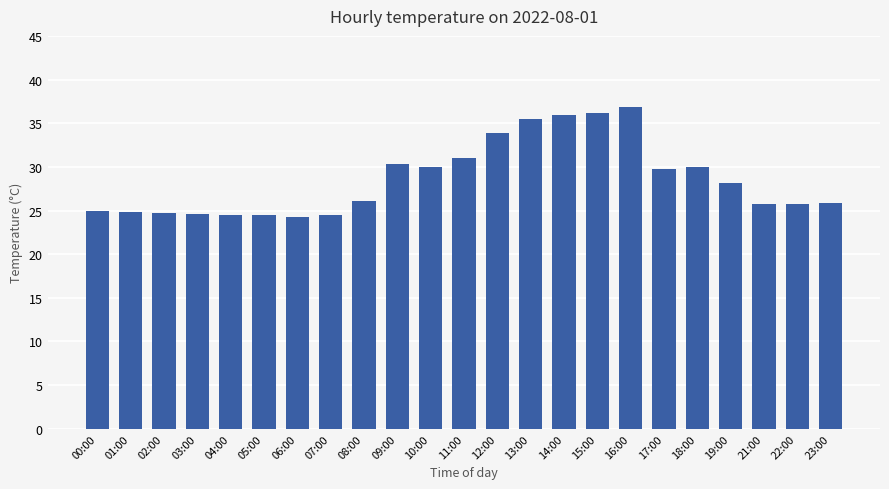

What is the difference between the second highest and minimum values?

11.9